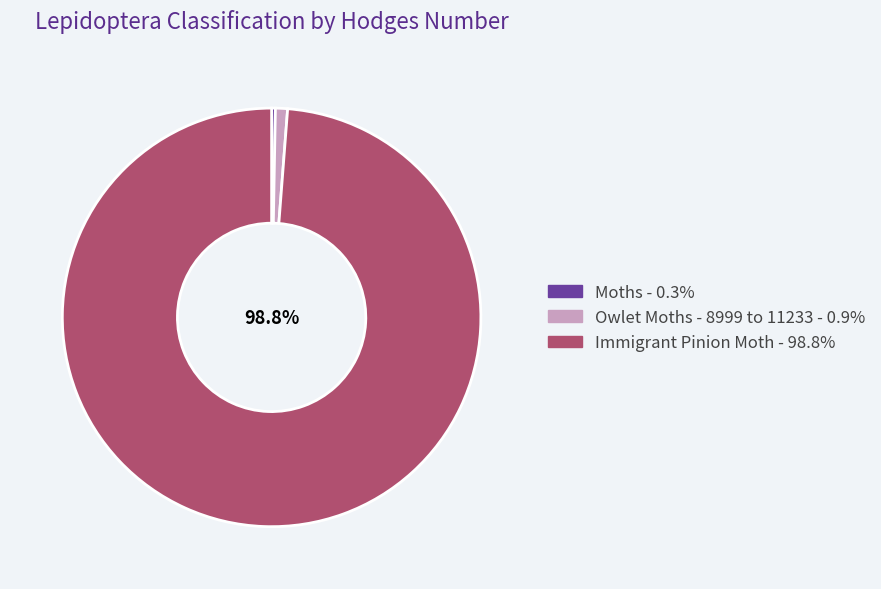

How many segments does this pie chart have?

3